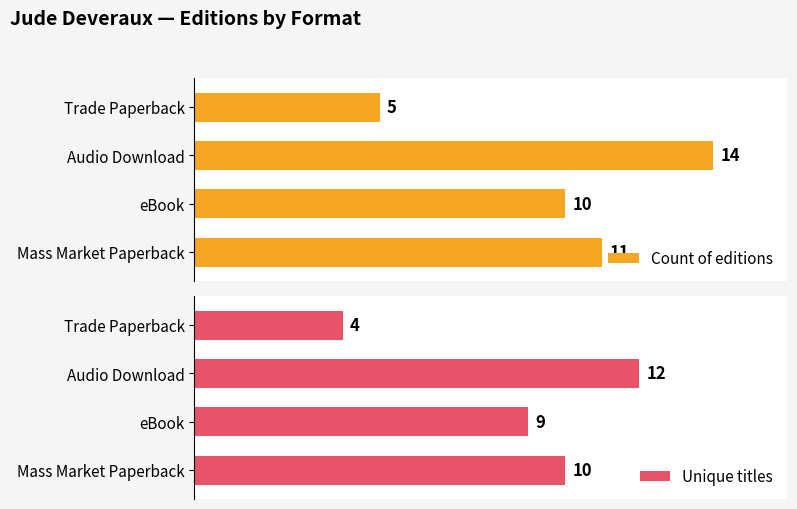

List the labels in order of Count of editions value, smallest first.

Trade Paperback, eBook, Mass Market Paperback, Audio Download